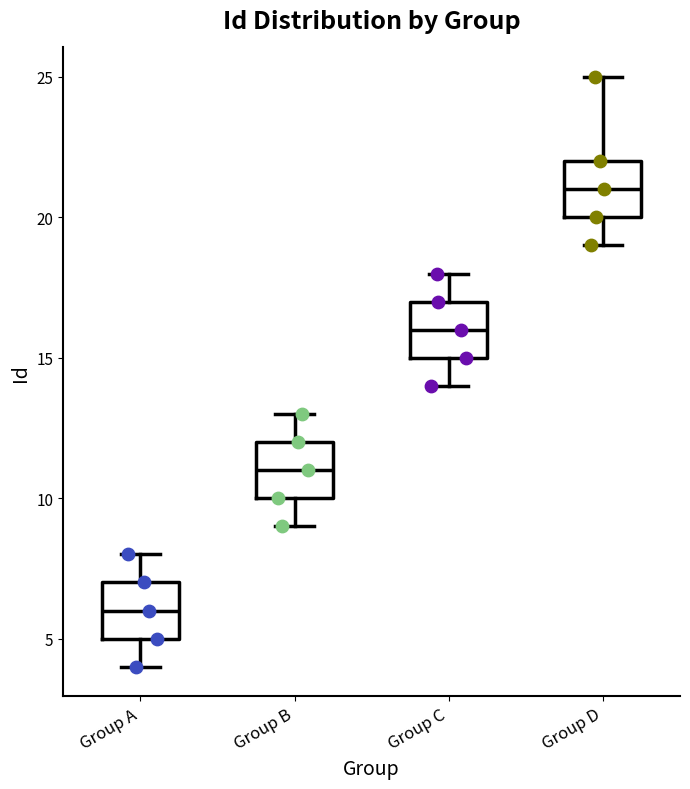

Which box's median line is the lowest?

Group A